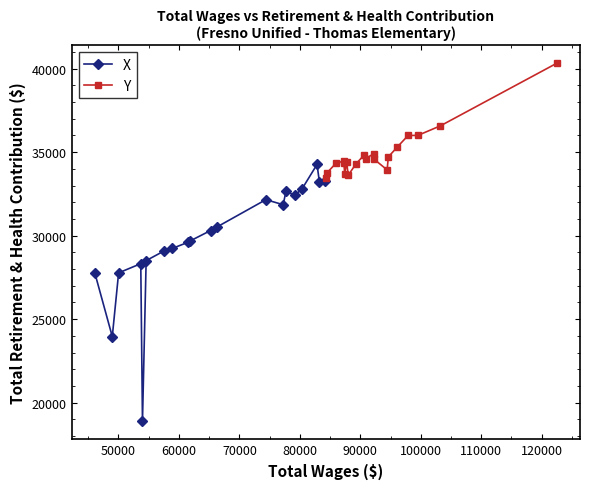

What is the value of the Y point at the 7th from the left?

34401